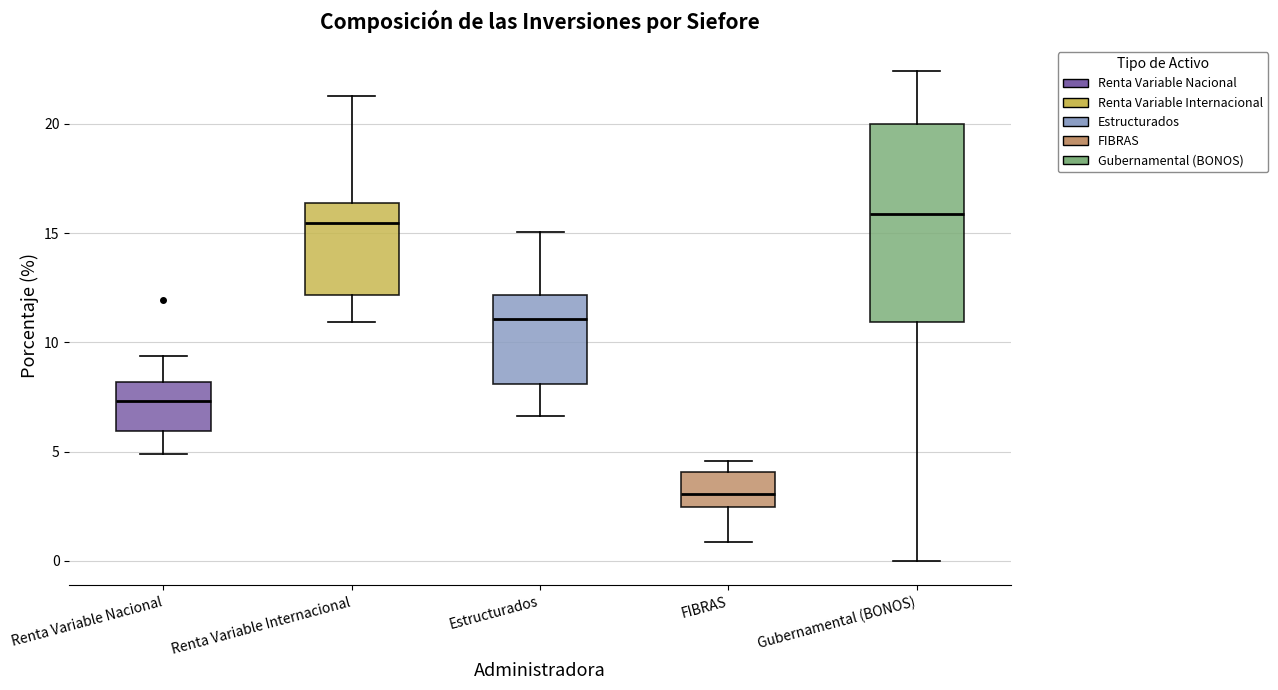

Reading left to right, transcribe this box plot: for each box, give where its median line is, the range the box spans, and where its two whiskers end, as read against the y-axis. The values are not printed on the chart, so give them approximately, as read against the axis.

Renta Variable Nacional: median 7.5, box 6.0 to 8.0, whiskers 5.0 to 9.5
Renta Variable Internacional: median 15.5, box 12.0 to 16.5, whiskers 11.0 to 21.5
Estructurados: median 11.0, box 8.0 to 12.0, whiskers 6.5 to 15.0
FIBRAS: median 3.0, box 2.5 to 4.0, whiskers 1.0 to 4.5
Gubernamental (BONOS): median 16.0, box 11.0 to 20.0, whiskers 0.0 to 22.5